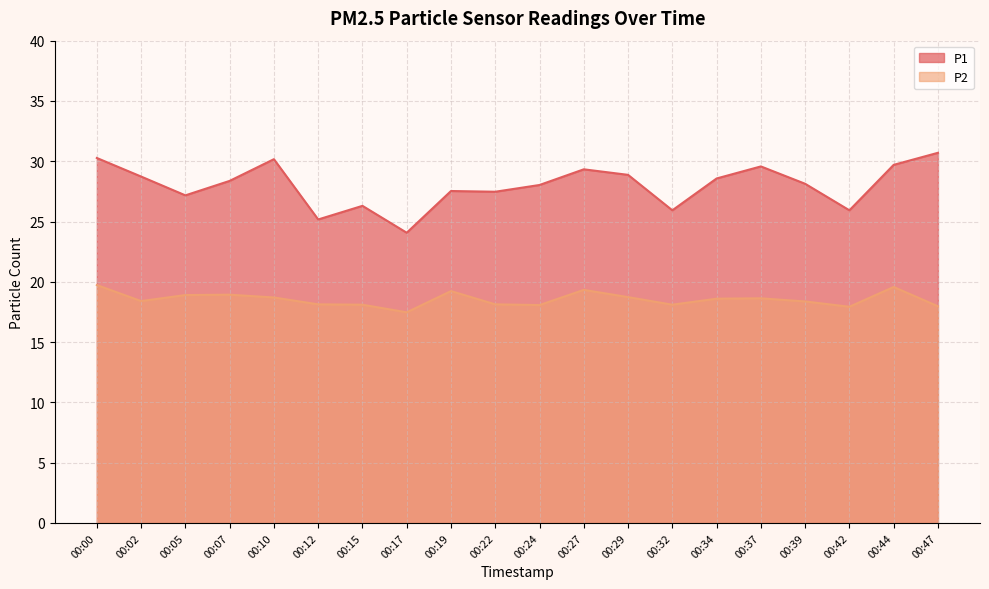

What is the maximum value for P2?

19.7